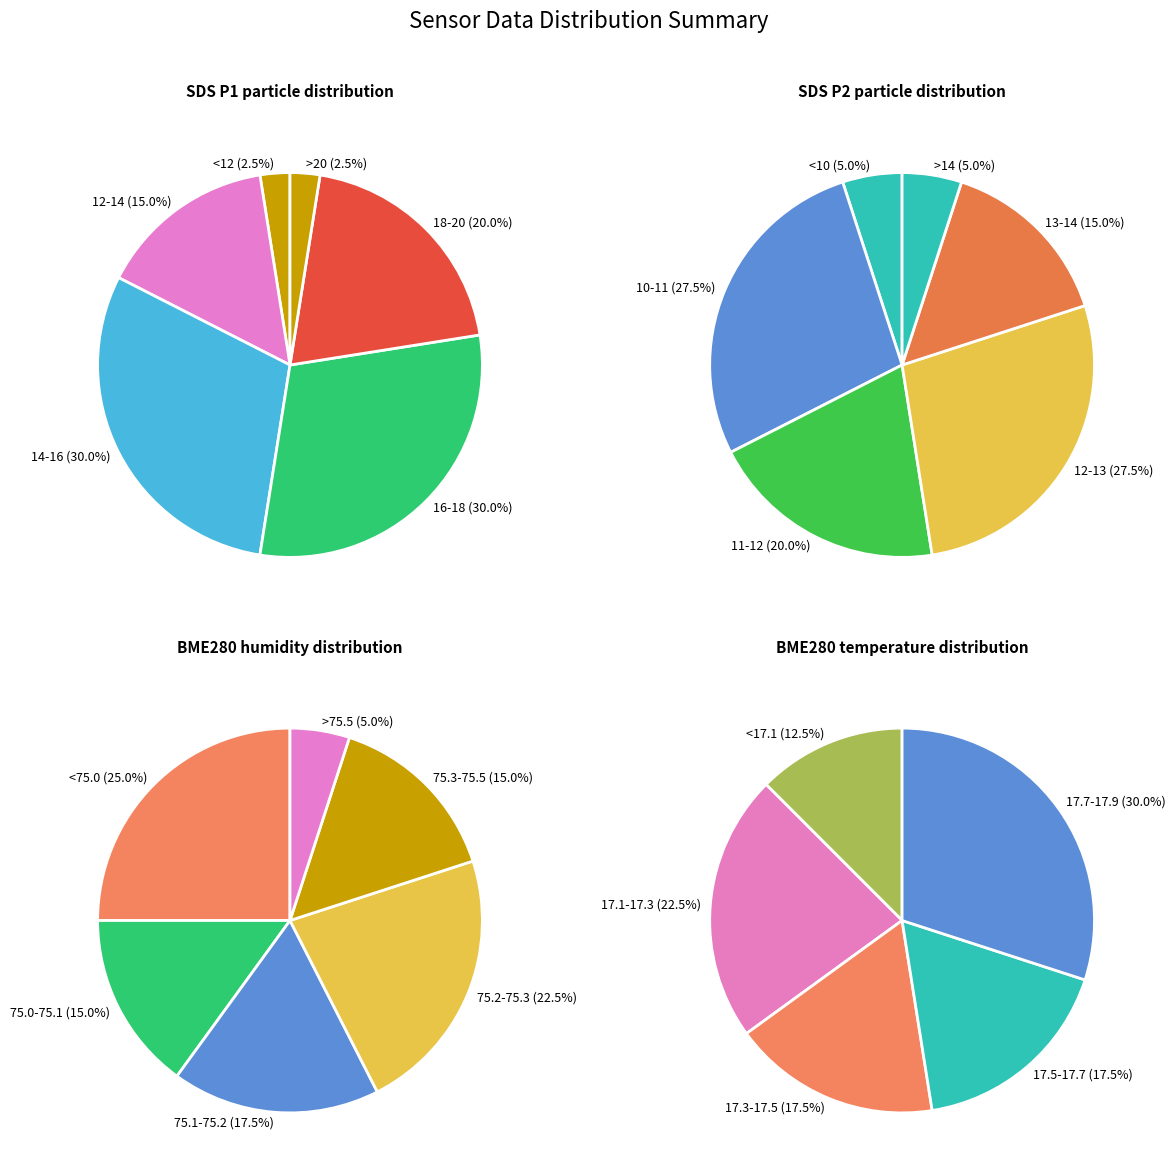

Is there a majority slice in this chart?

No